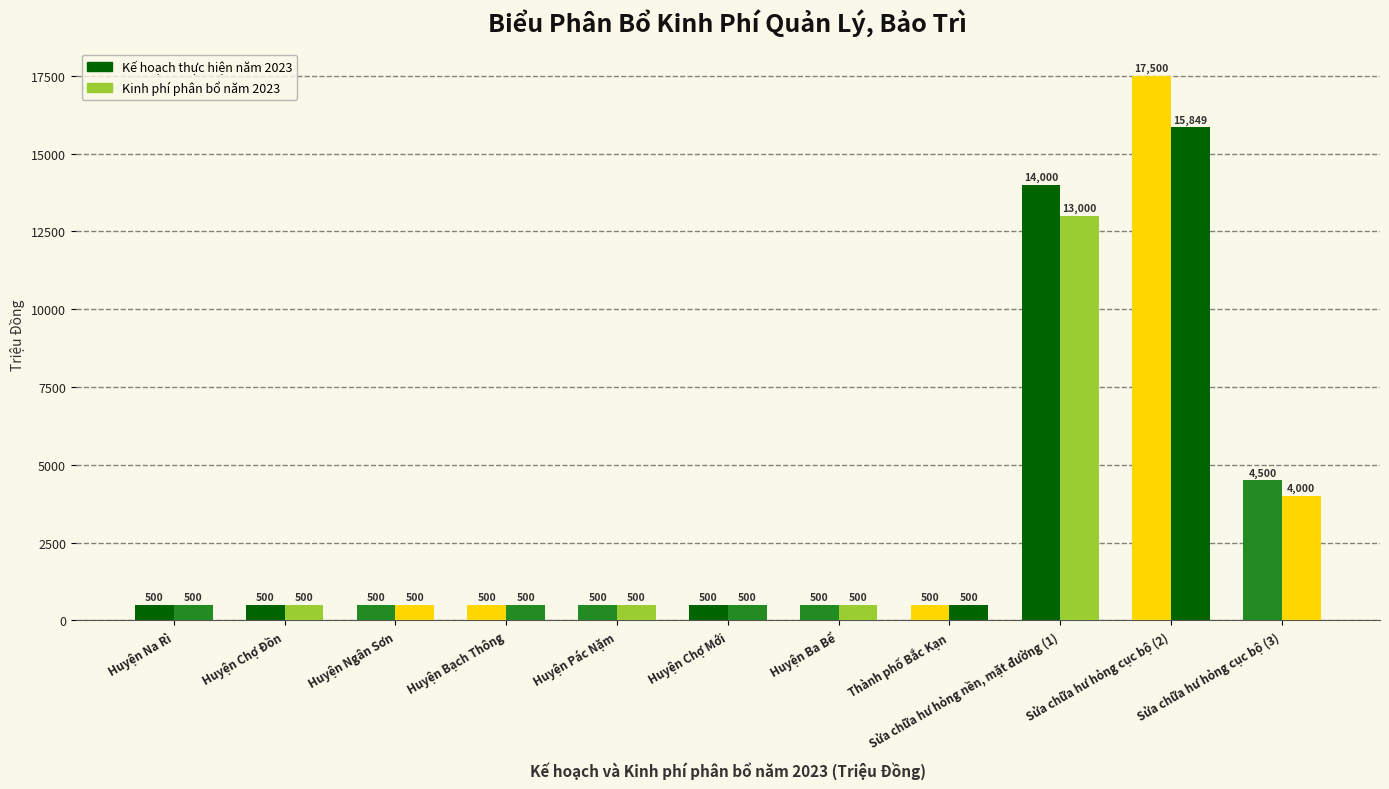

How many data points does each series have?

11